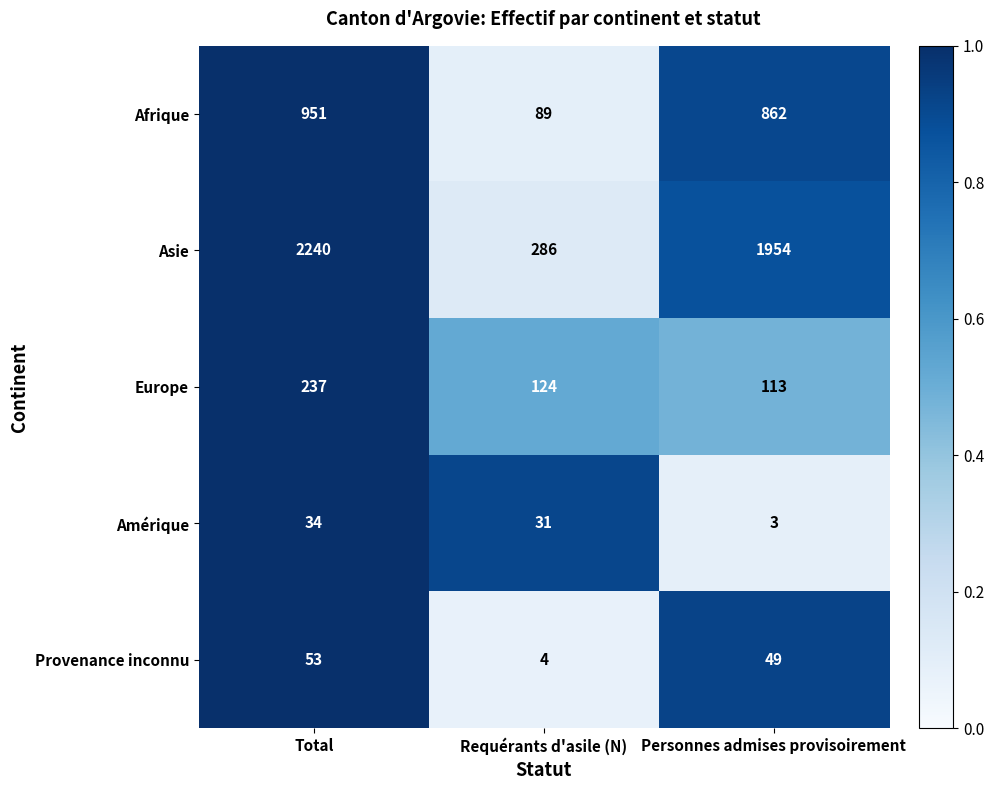

Which series changed the most between Total and Requérants d'asile (N)?

Asie